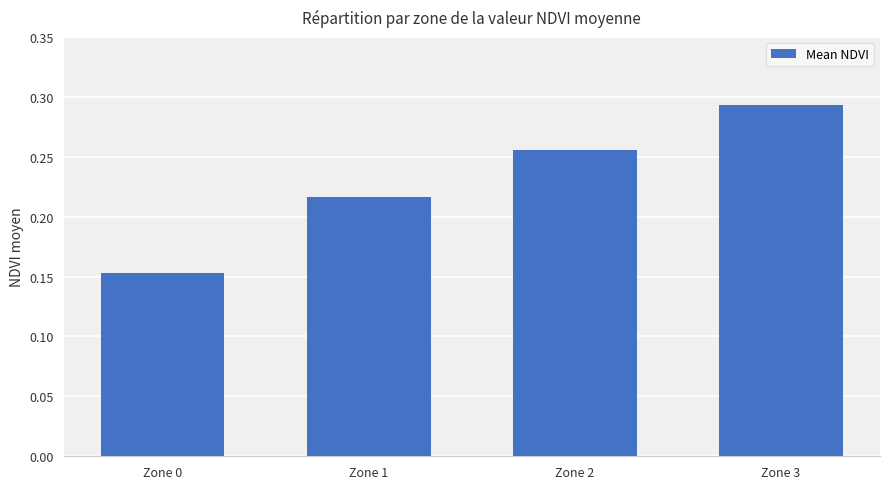

Which category has the highest value across all series?

Zone 3